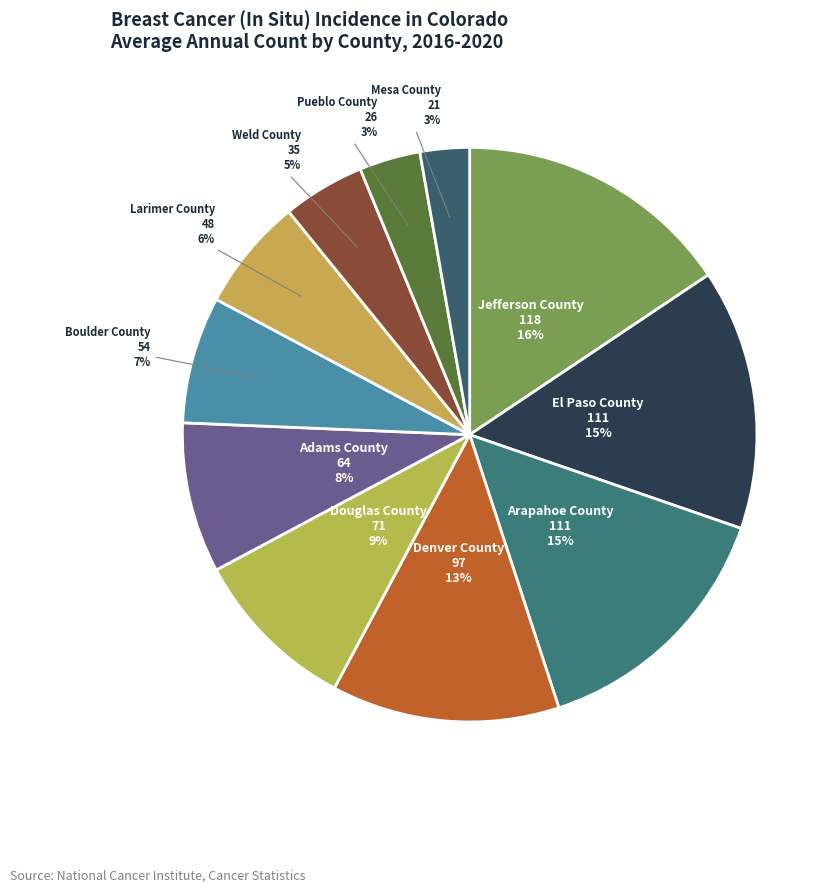

Does any single category account for the majority?

No